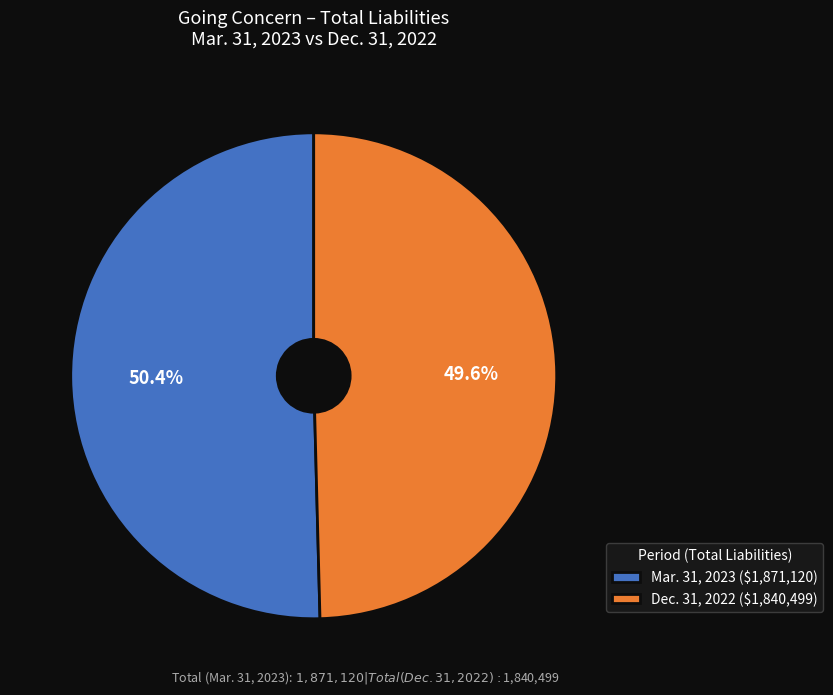

What is the largest slice in the pie chart?

Mar. 31, 2023